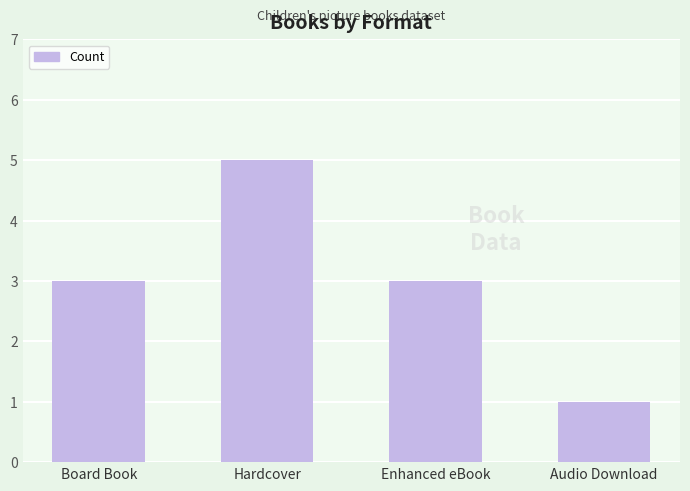

What position from the left is Enhanced eBook?

3